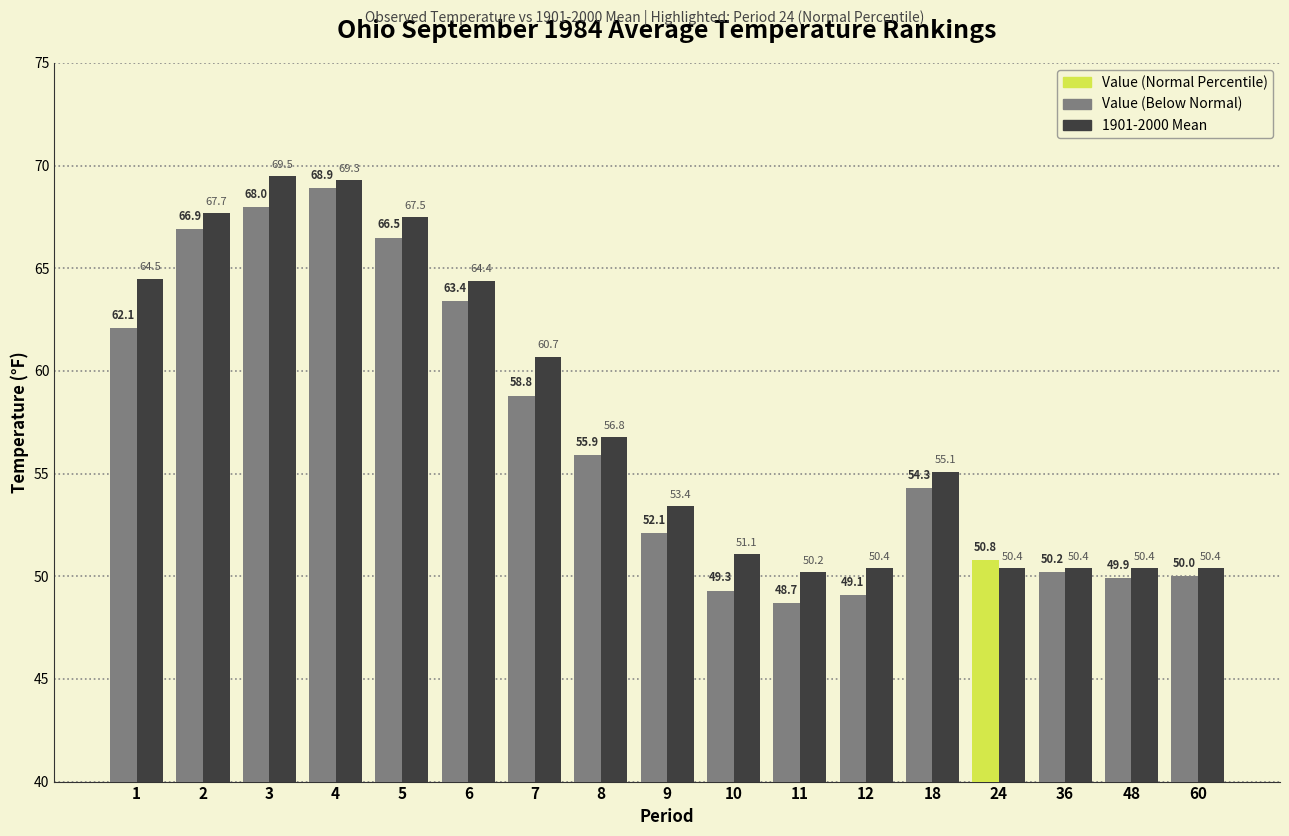

At which category is the sum across all series the highest?

4